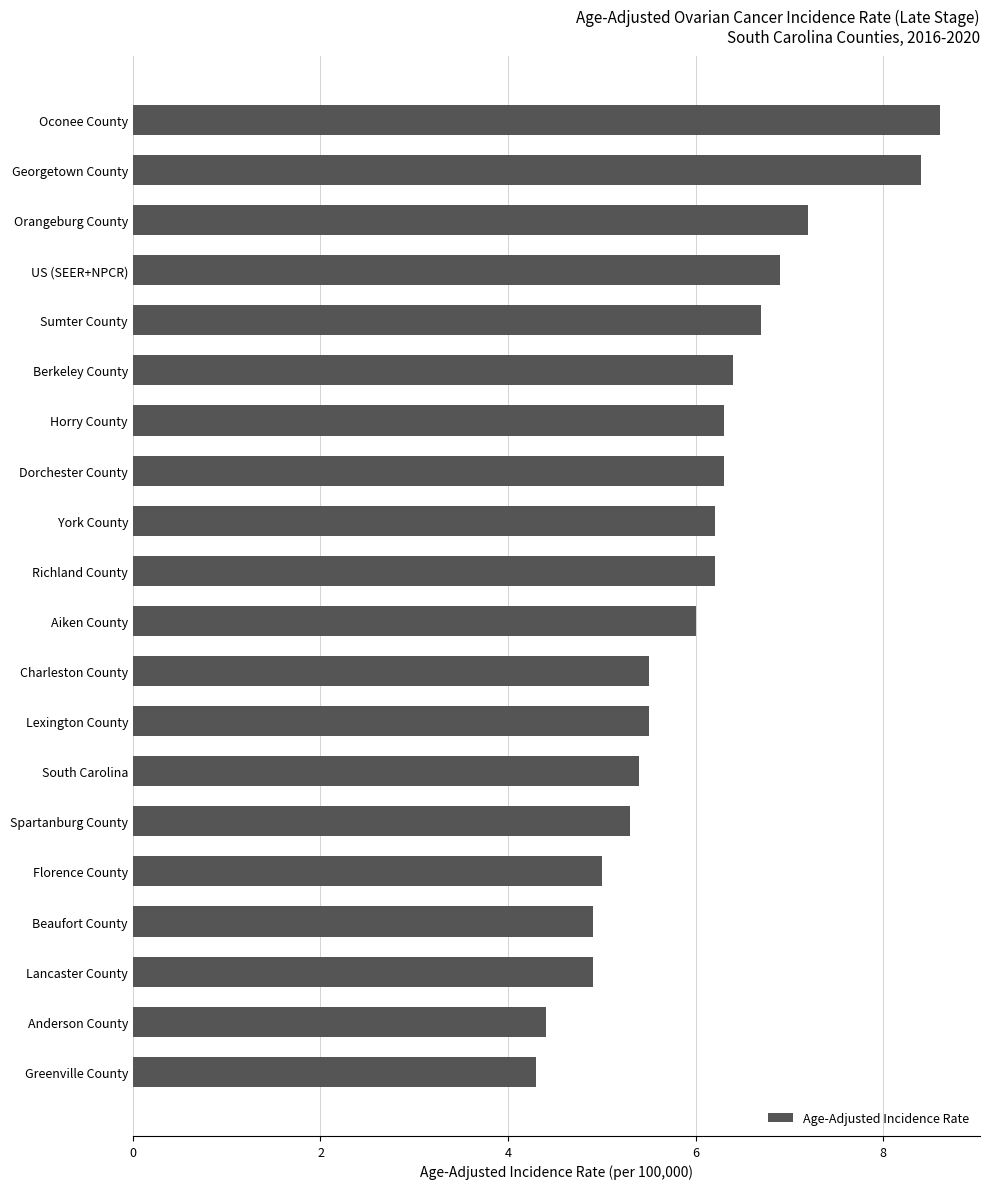

What is the minimum value shown in the chart?

4.3